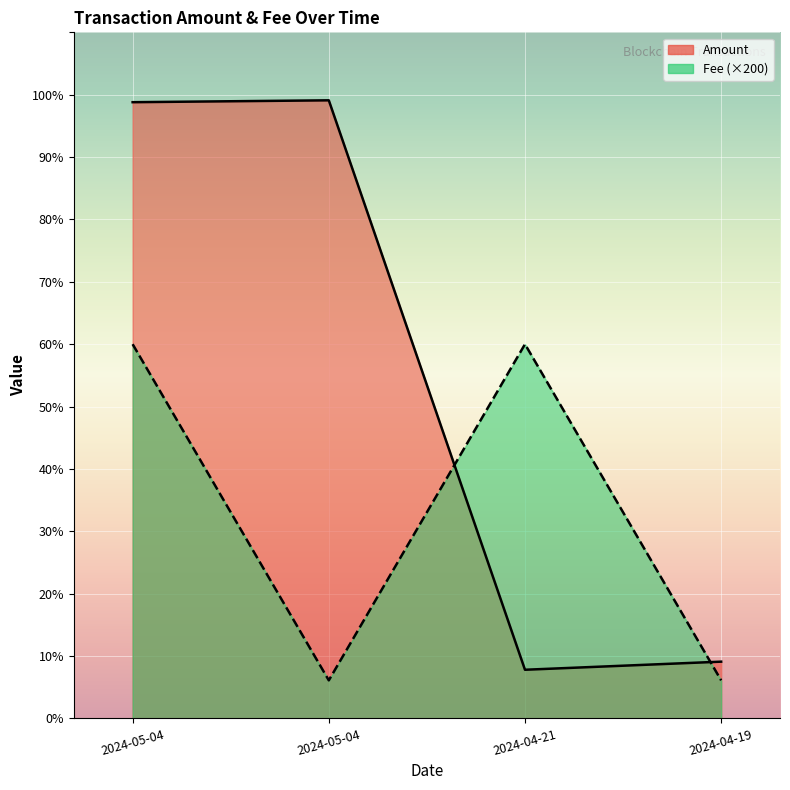

Reading right to left, extract all data points from this chart.

Amount: 9.1	7.8	99.1	98.8
Fee: 6.1	60.0	6.1	60.0